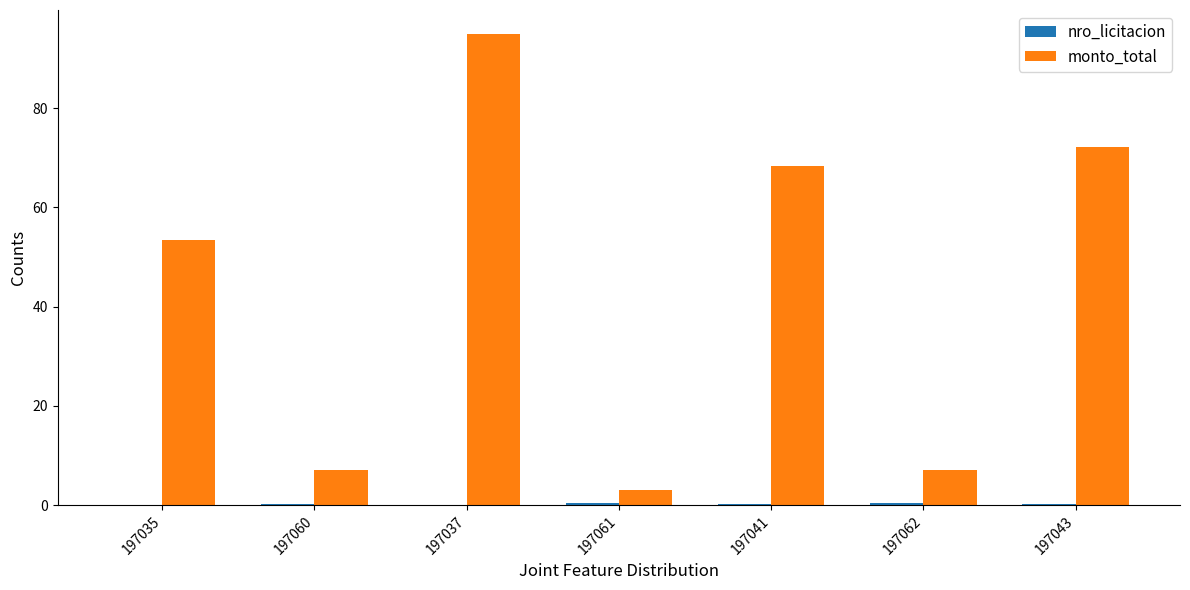

Where is monto_total nearest to the value 49?

197035